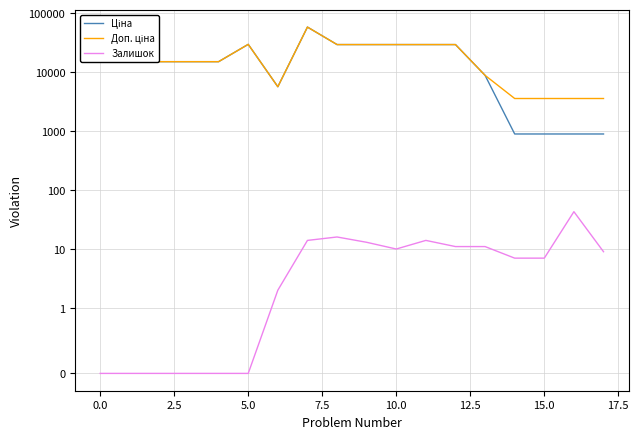

Is it true that Ціна equals 29491.5 at 11?

True